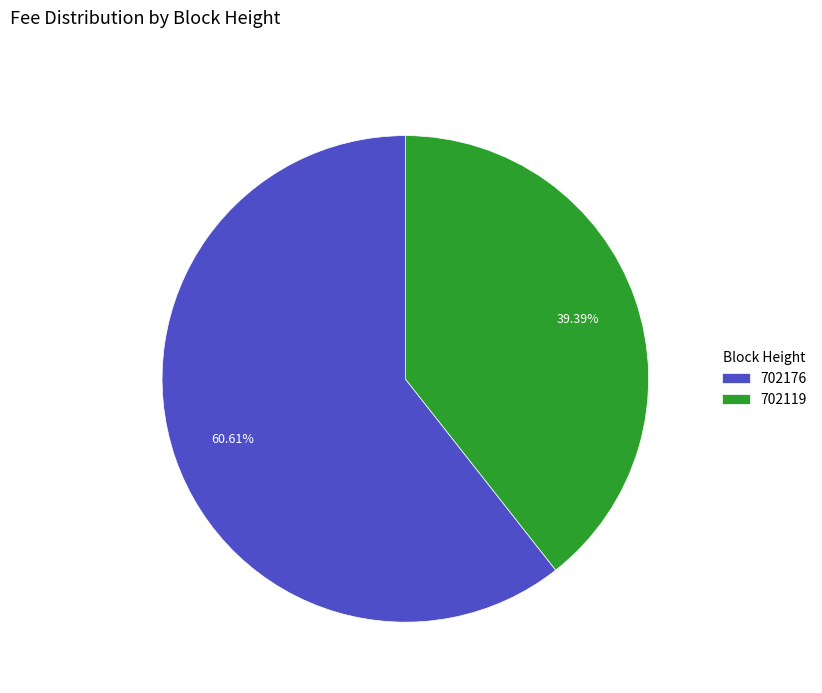

How many segments does this pie chart have?

2